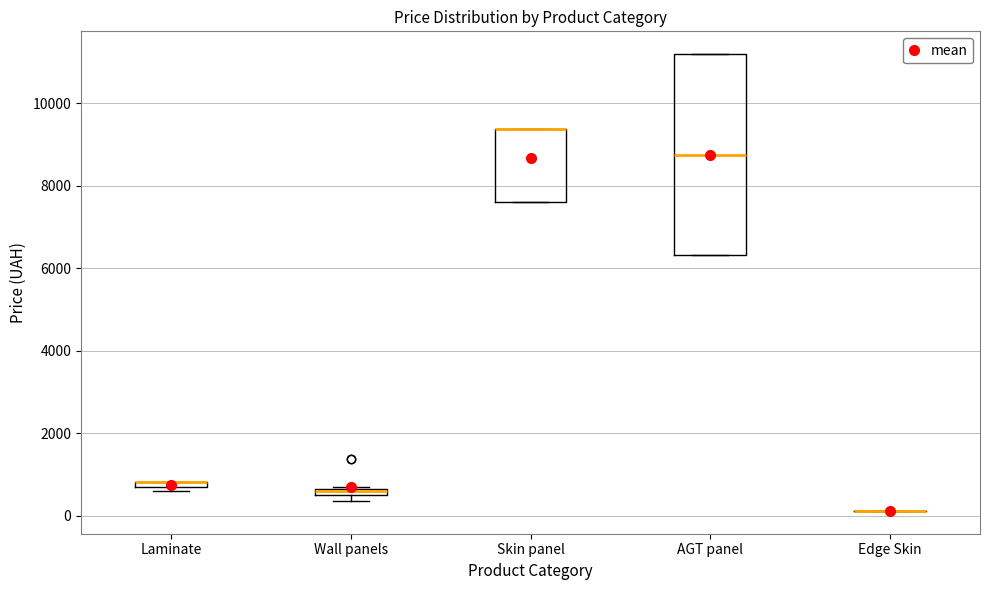

Which box is the tallest, from its lower edge to its upper edge?

AGT panel